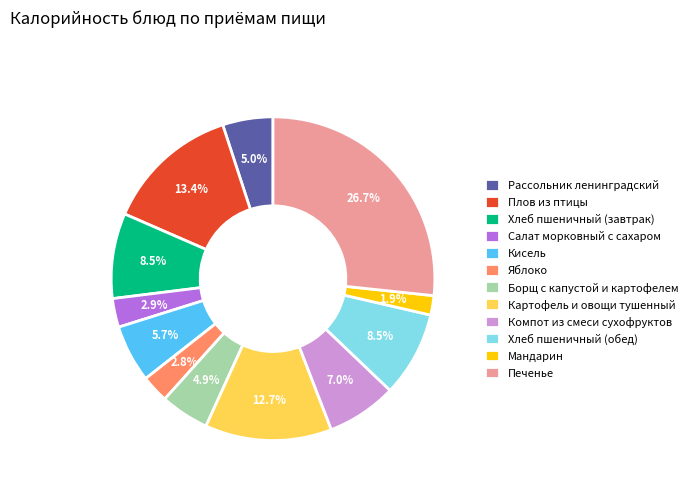

Combined, do Рассольник ленинградский and Плов из птицы account for over 50%?

No